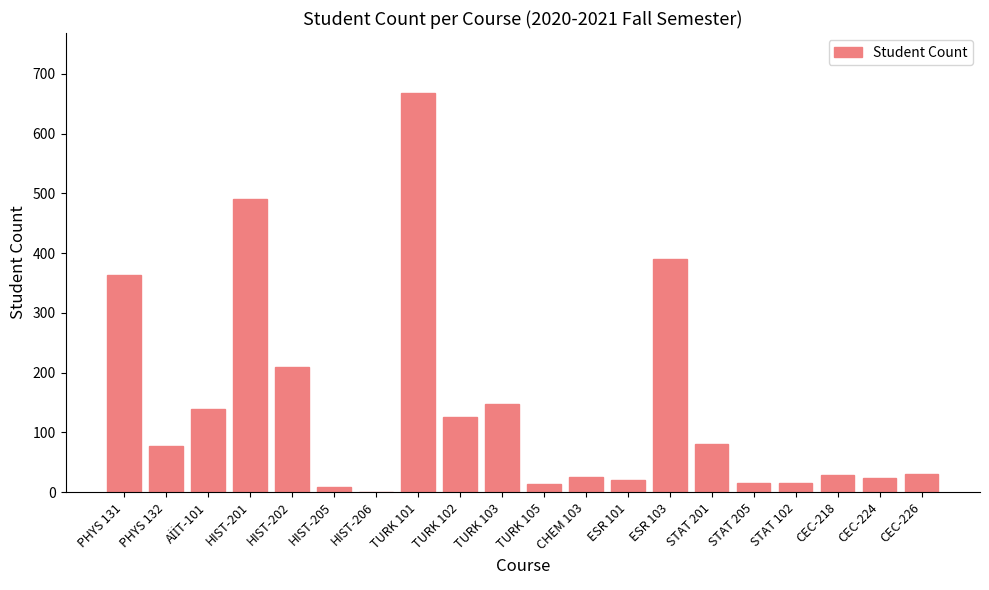

At which category does the chart reach its peak across all series?

TURK 101